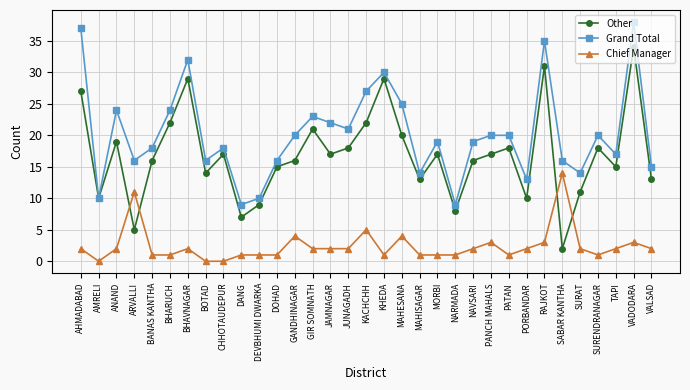

Which series has the largest range (max minus min)?

Other